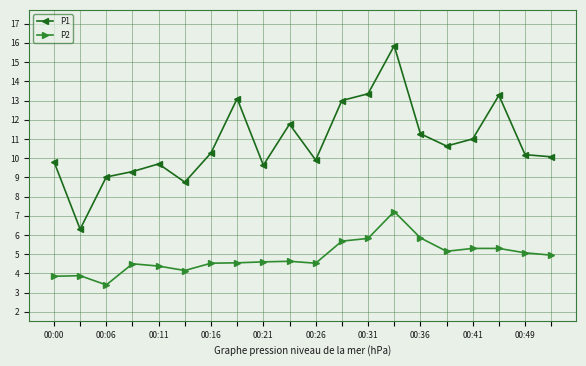

Rank the series by their average value, from lowest to highest.

P2, P1